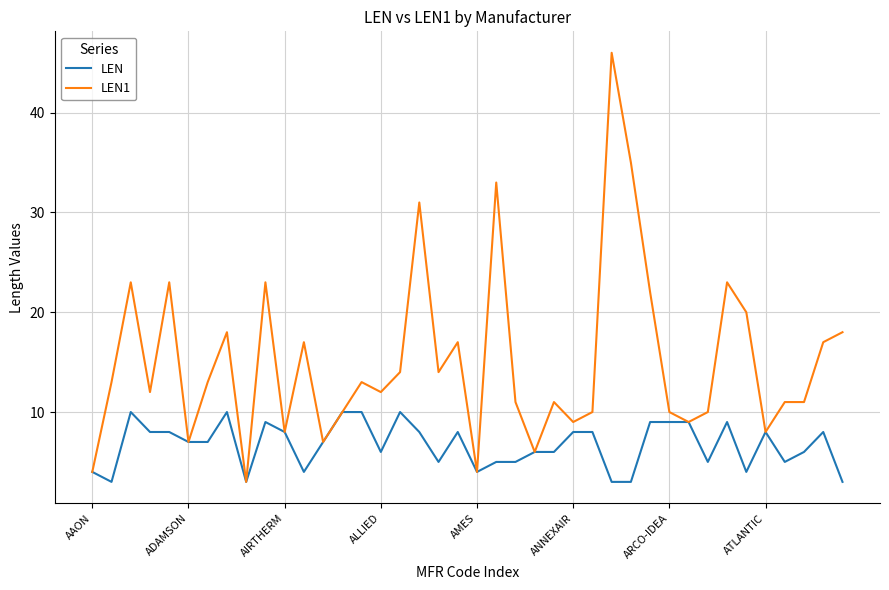

Which series has the largest total across all categories?

LEN1